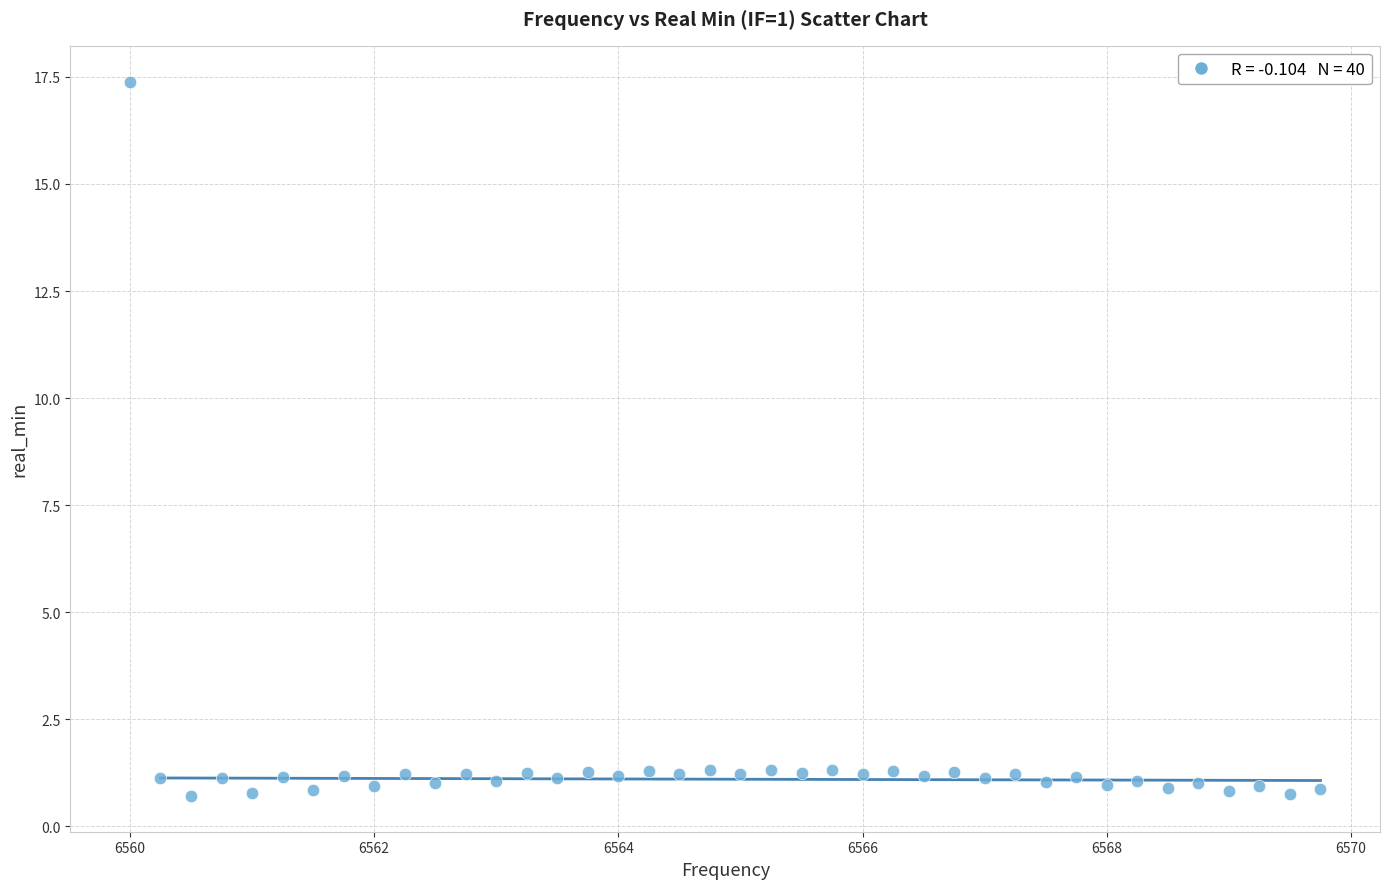

What is the range of X values (max minus min)?

9.8